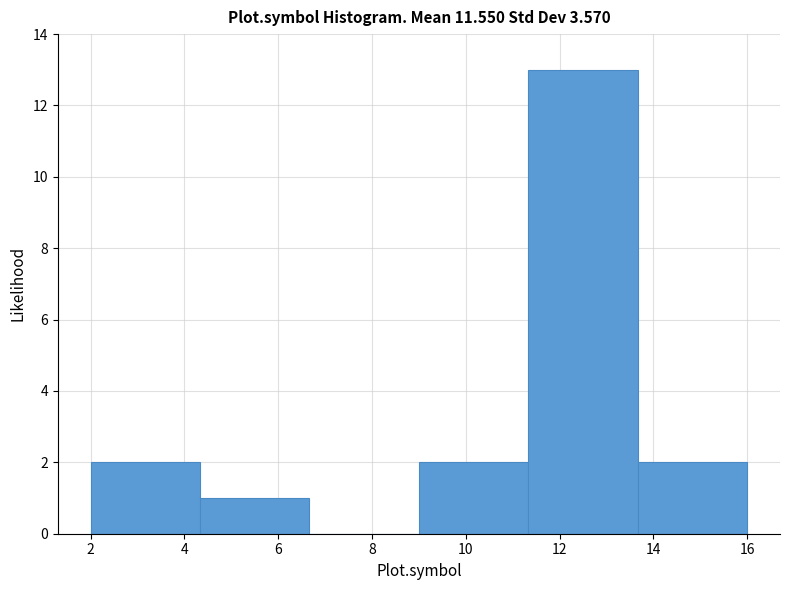

Which range on the x-axis has the tallest bar?

11.4 to 13.6